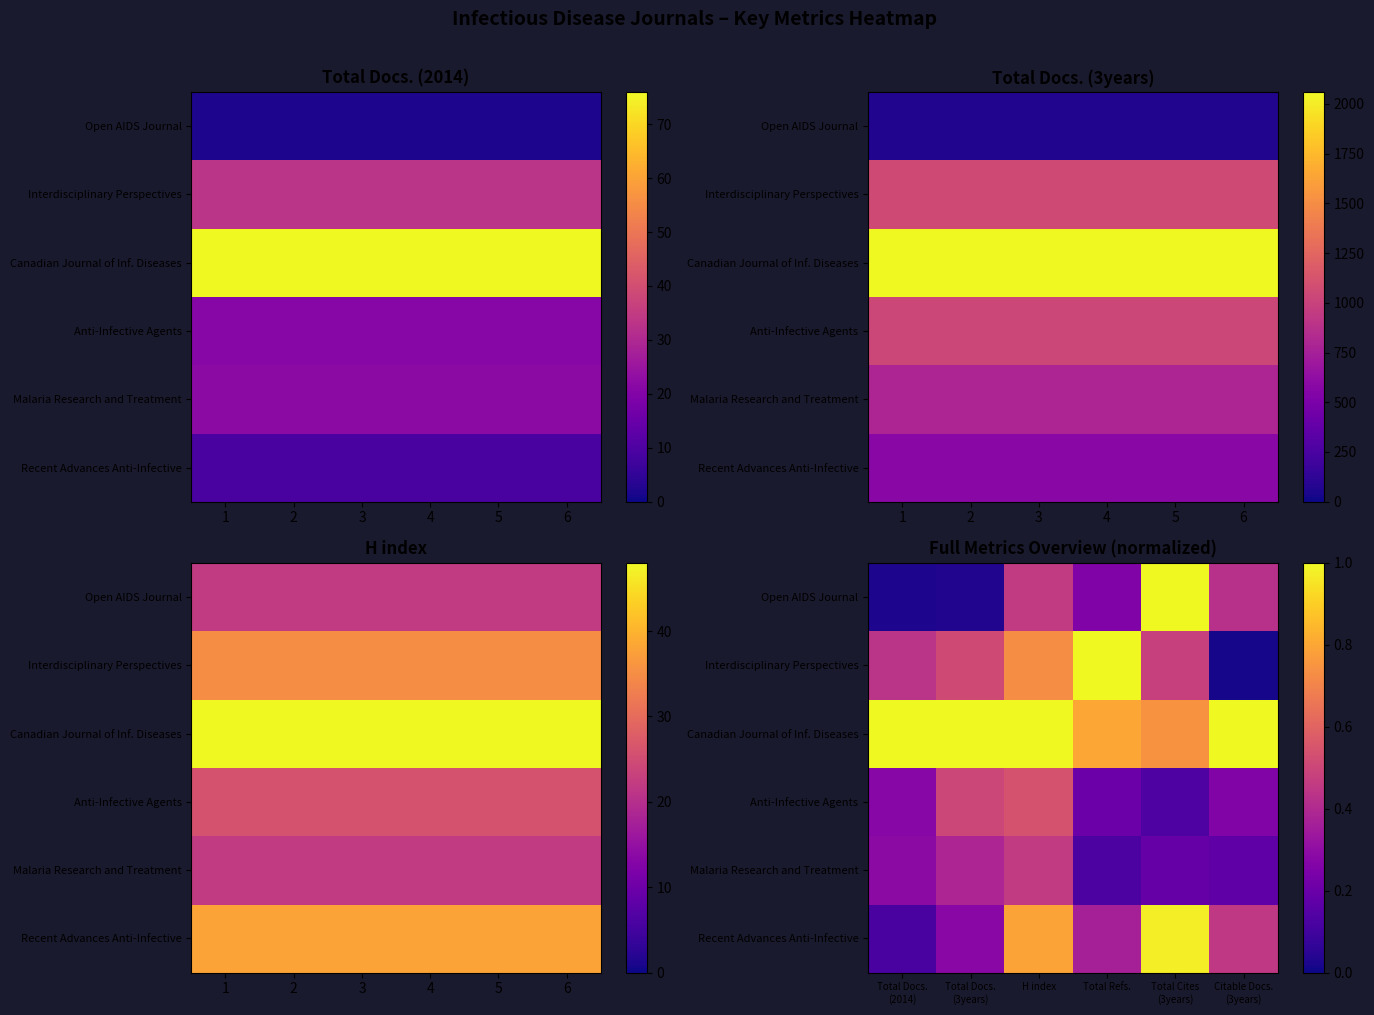

At which label is Malaria Research and Treatment closest to 0?

Total Refs.